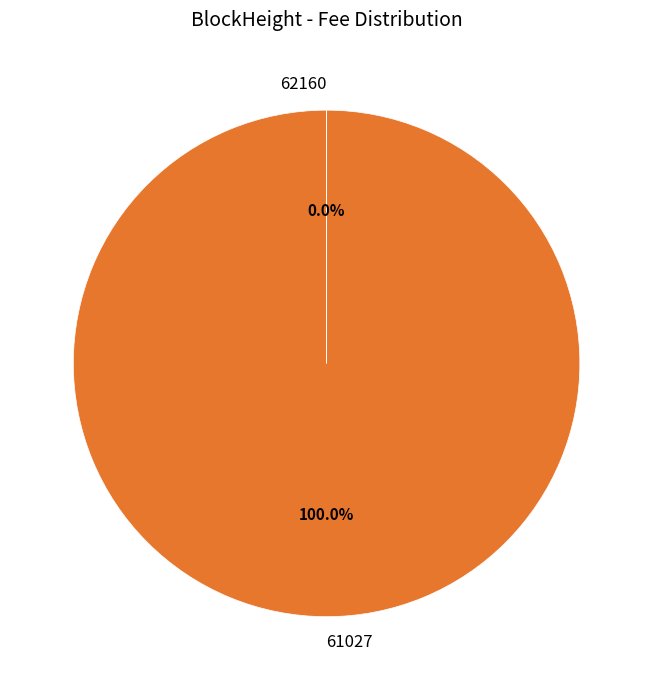

Which category has the biggest portion of the pie?

61027